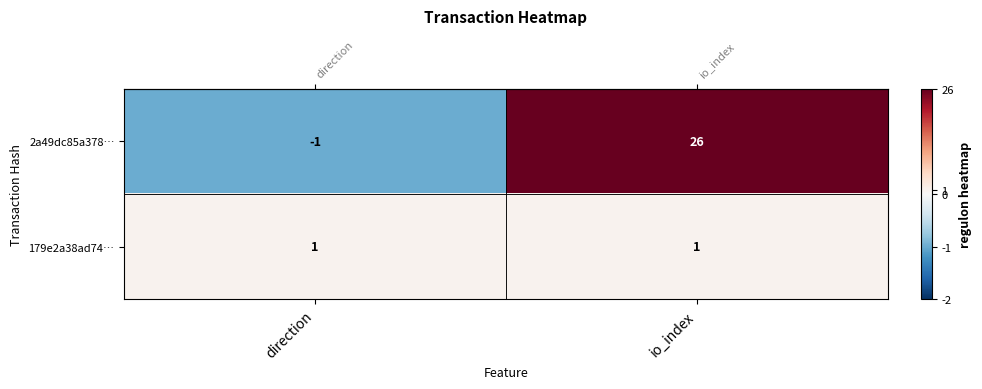

Rank the series by their average value, from highest to lowest.

2a49dc85a378…, 179e2a38ad74…